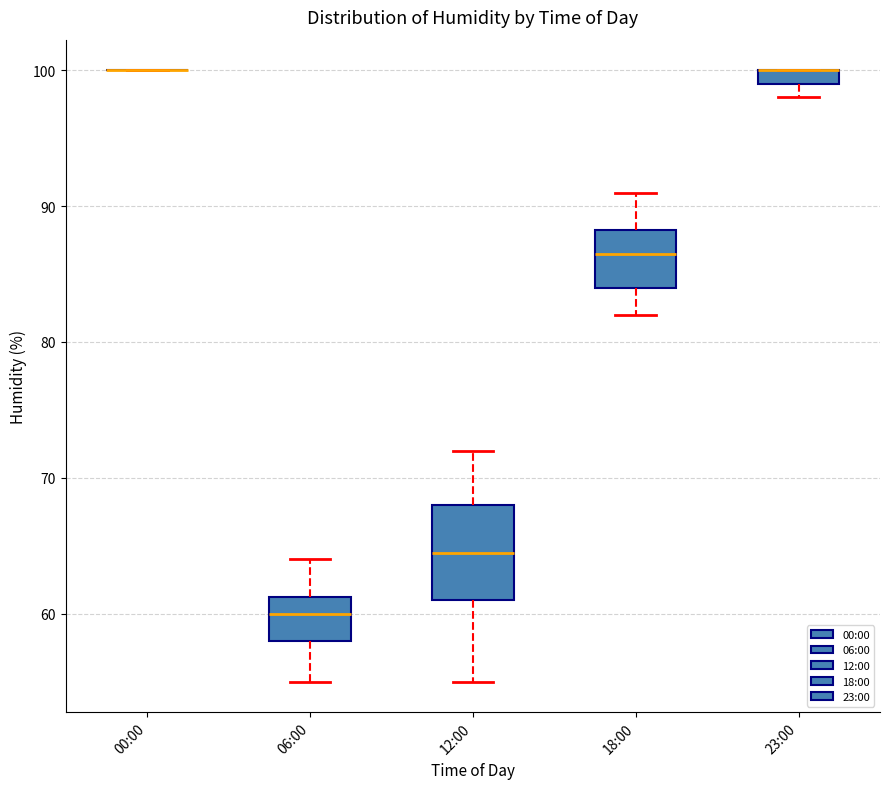

Which box is the tallest, from its lower edge to its upper edge?

12:00